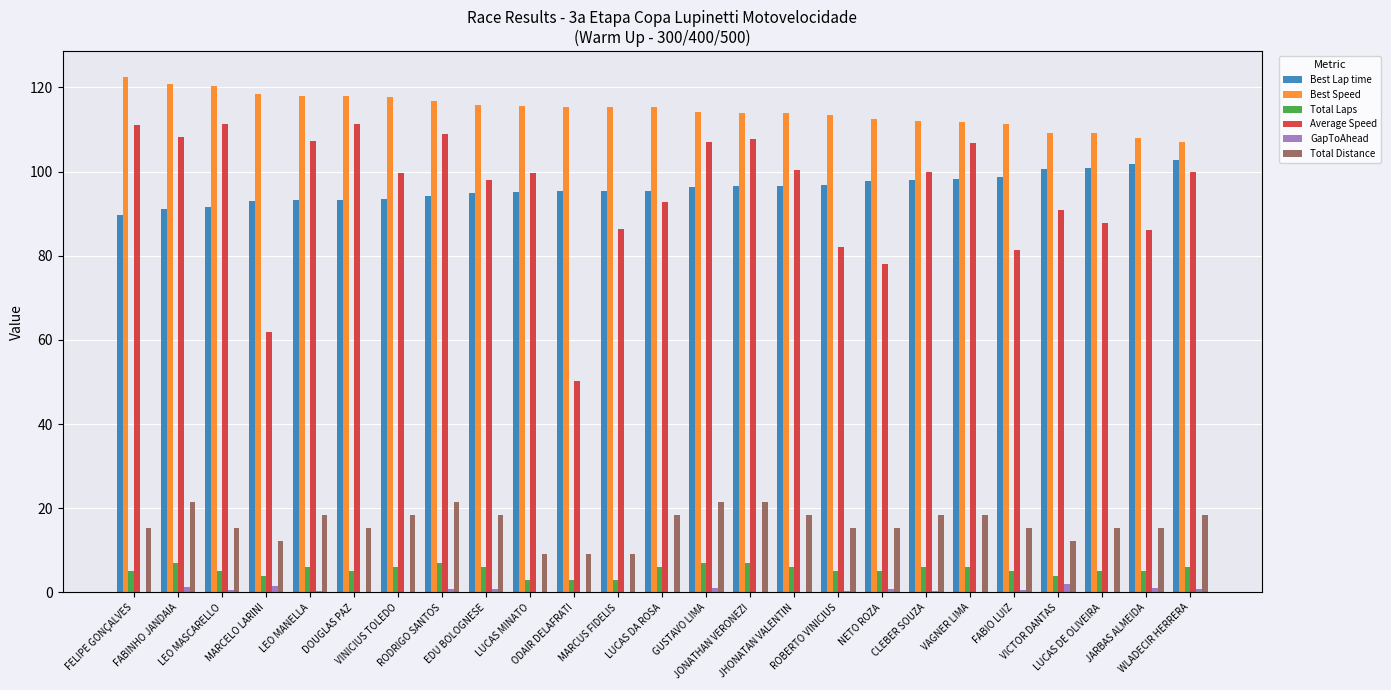

What is the highest value of the Total Laps series?

7.0